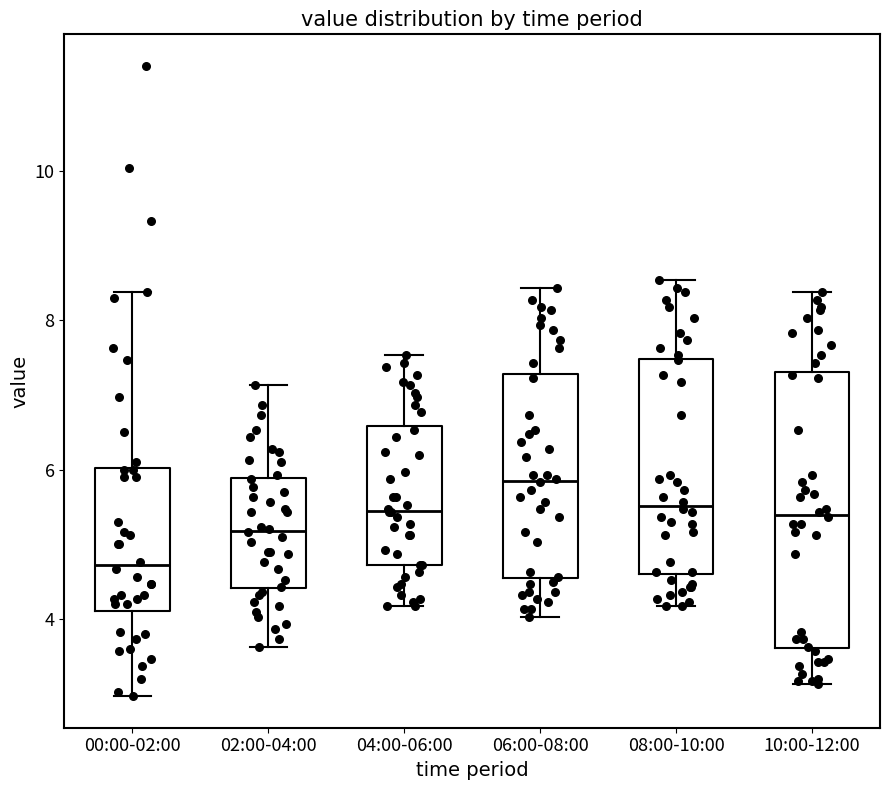

Where is the lower edge of the box for 06:00-08:00 on the y-axis? The values are not printed on the chart, so give them approximately, as read against the axis.

4.6